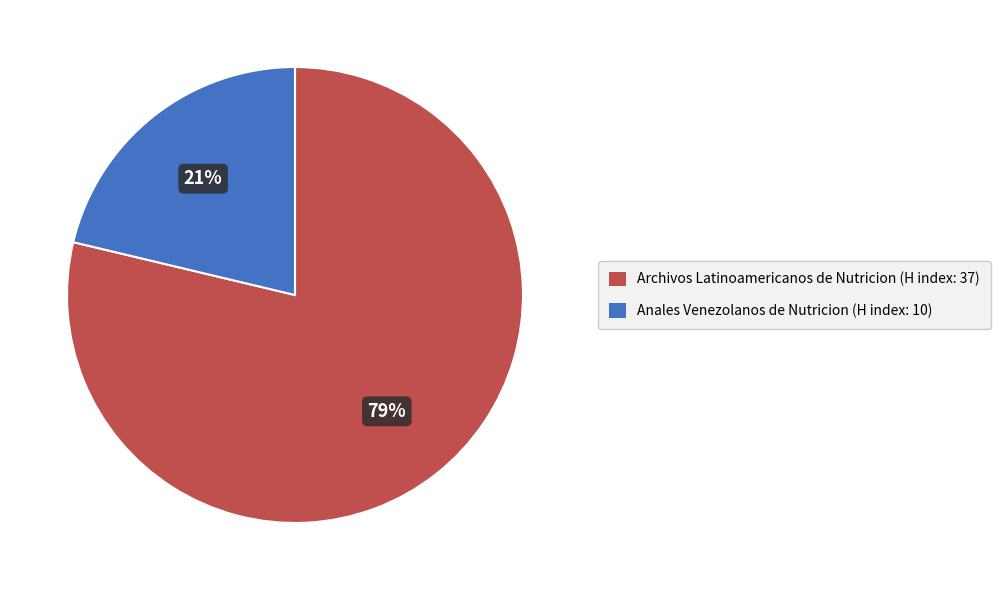

To the nearest percent, what percentage of the pie is Anales Venezolanos de Nutricion (H index: 10)?

21%